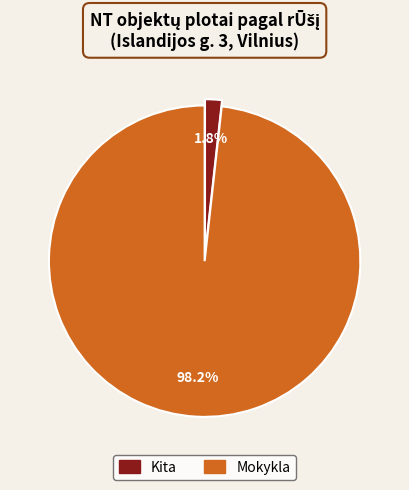

How many slices are in this pie chart?

2